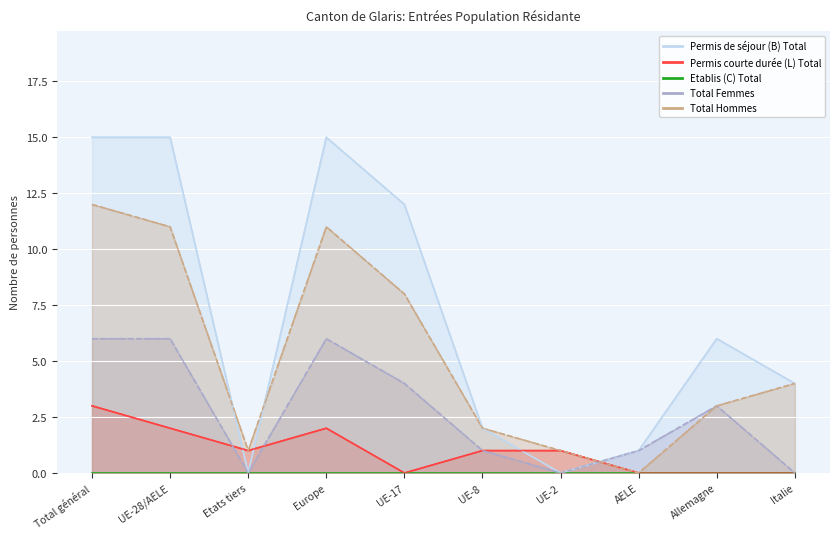

What is the highest value of the Total Femmes series?

6